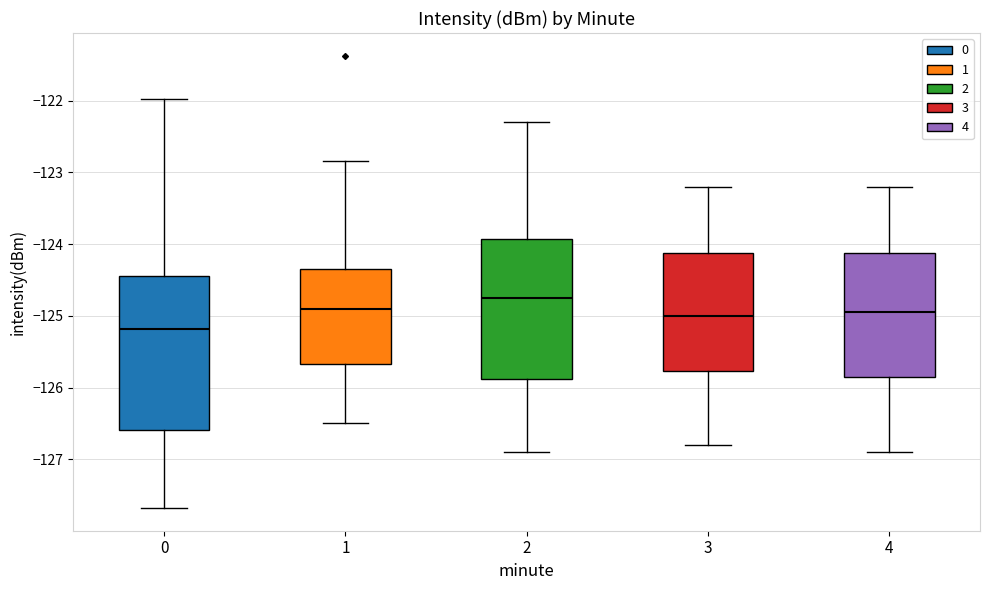

Reading left to right, read every box against the y-axis: the position of its median line, the range the box covers, and the ends of its whiskers. The values are not printed on the chart, so give them approximately, as read against the axis.

0: median -125.2, box -126.6 to -124.4, whiskers -127.7 to -122.0
1: median -124.9, box -125.7 to -124.3, whiskers -126.5 to -122.8
2: median -124.7, box -125.9 to -123.9, whiskers -126.9 to -122.3
3: median -125.0, box -125.8 to -124.1, whiskers -126.8 to -123.2
4: median -124.9, box -125.8 to -124.1, whiskers -126.9 to -123.2